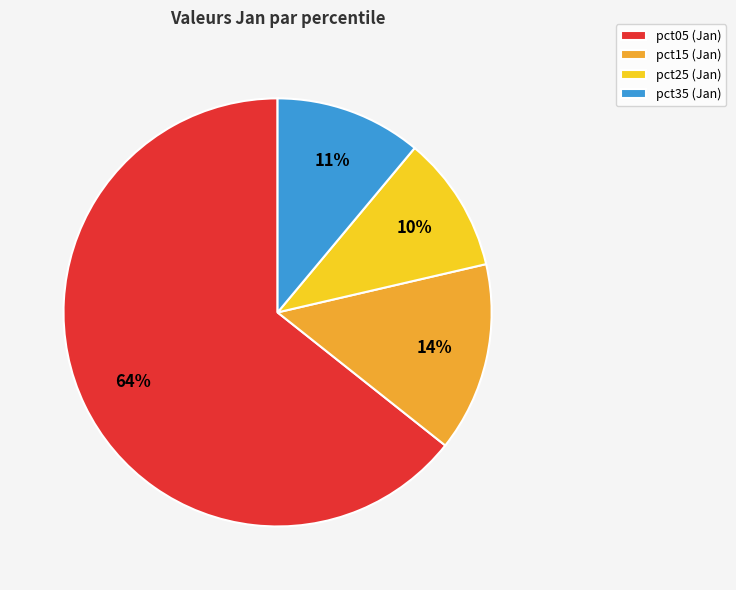

Does any single category account for the majority?

Yes